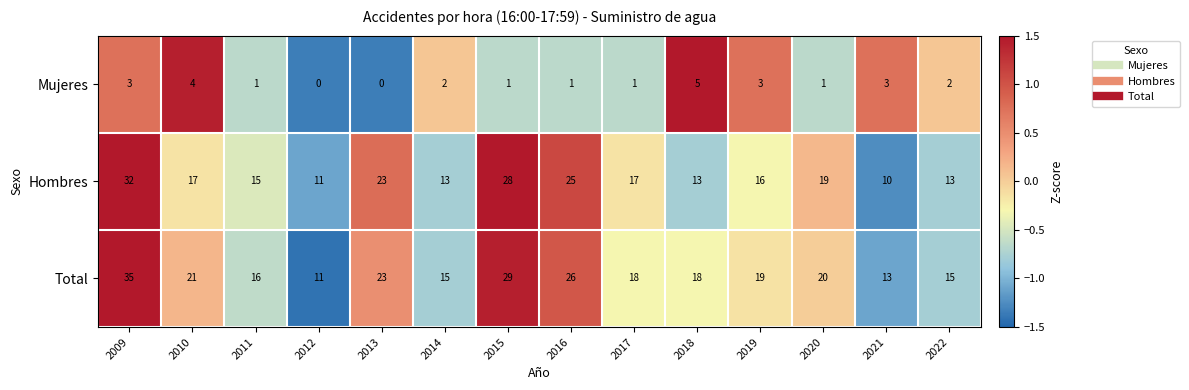

Which category has the highest value in the Hombres series?

2009